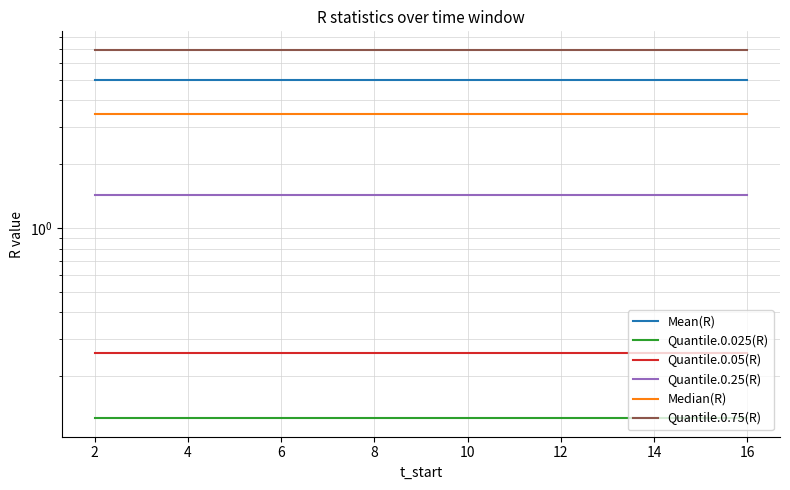

What is the value of the Quantile.0.25(R) point at the 4th from the left?

1.4